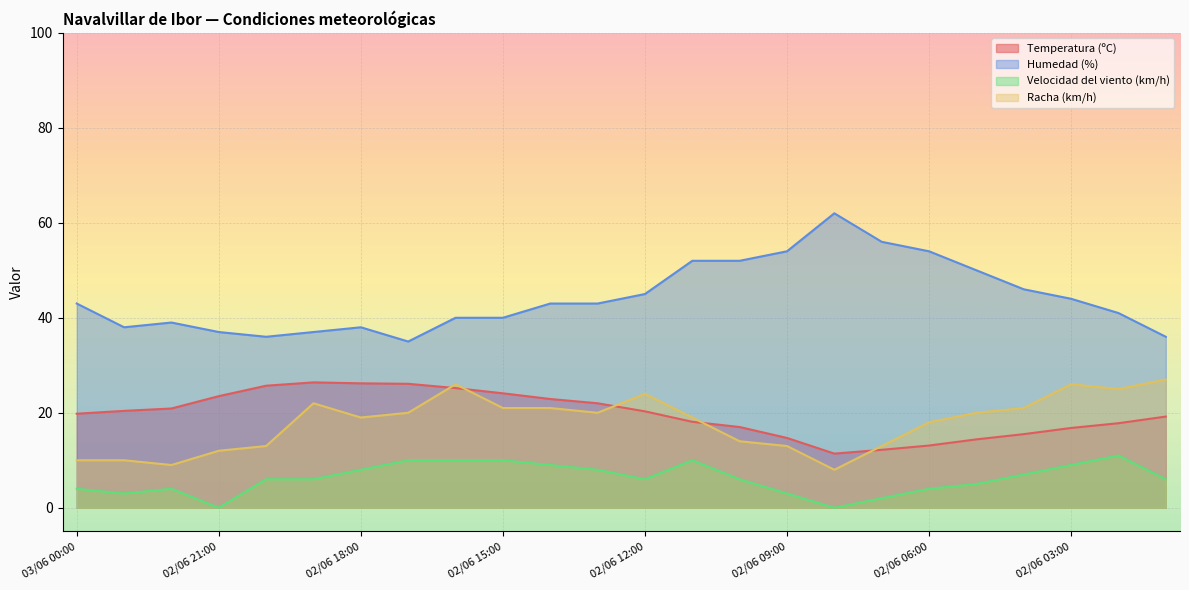

At which label does Humedad (%) reach its peak?

02/06 08:00